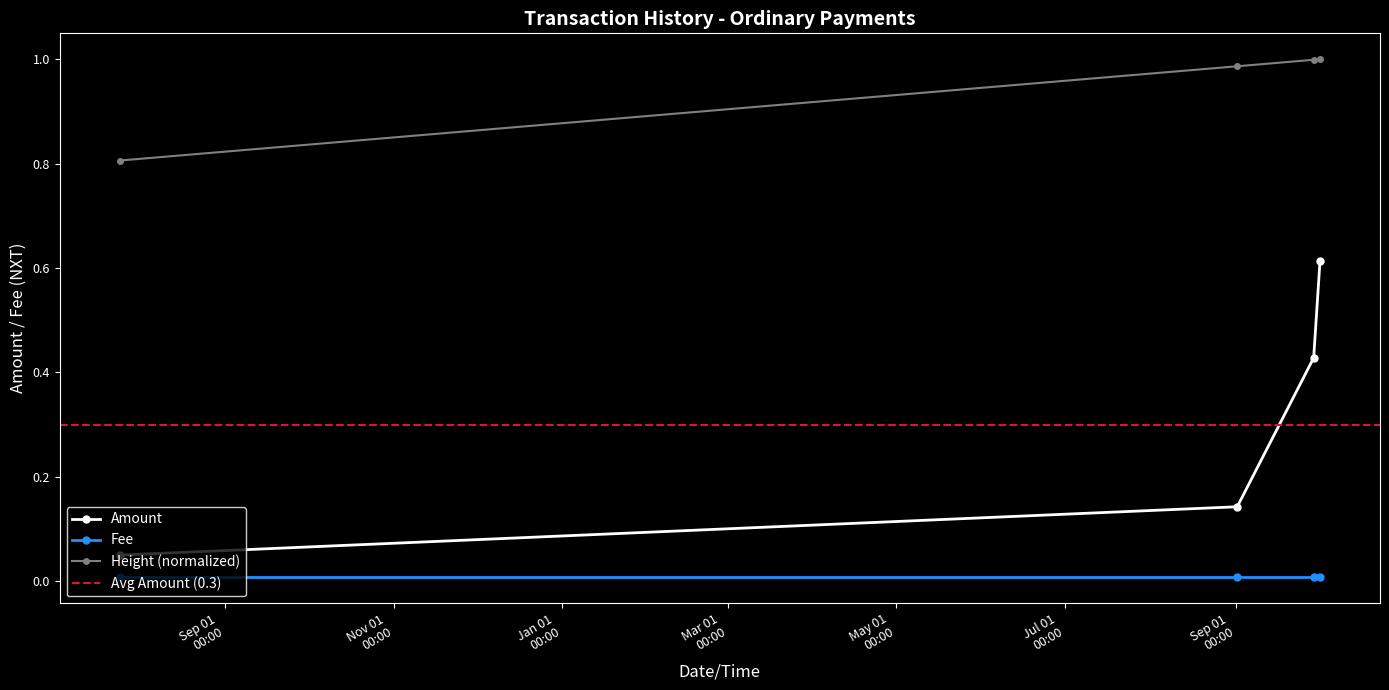

True or false: Fee has more than 2 points higher than both neighbors.

False